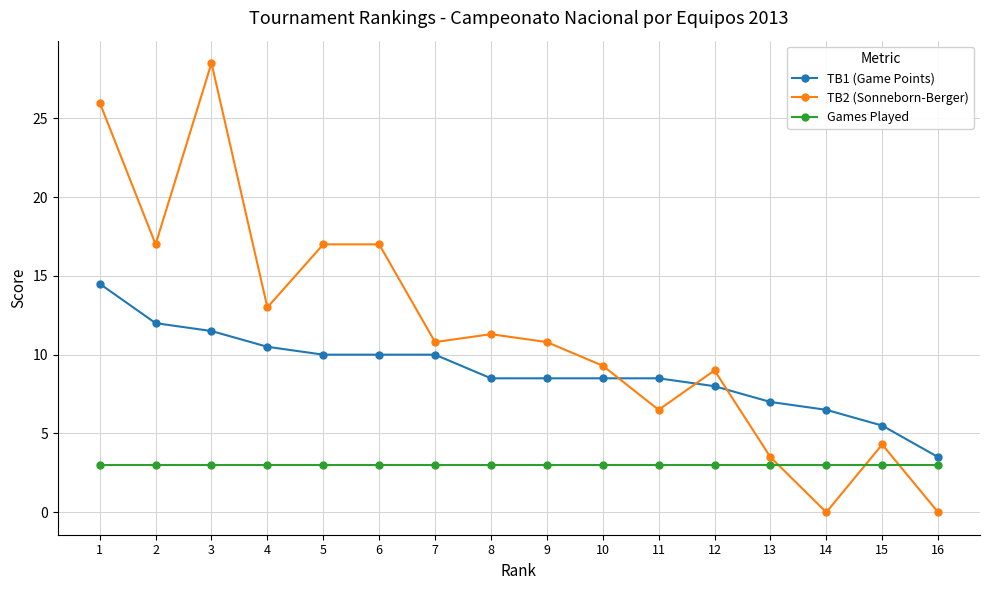

Reading right to left, transcribe all the data shown in this chart.

TB1 (Game Points): 3.5	5.5	6.5	7.0	8.0	8.5	8.5	8.5	8.5	10.0	10.0	10.0	10.5	11.5	12.0	14.5
TB2 (Sonneborn-Berger): 0.0	4.3	0.0	3.5	9.0	6.5	9.3	10.8	11.3	10.8	17.0	17.0	13.0	28.5	17.0	26.0
Games Played: 3.0	3.0	3.0	3.0	3.0	3.0	3.0	3.0	3.0	3.0	3.0	3.0	3.0	3.0	3.0	3.0